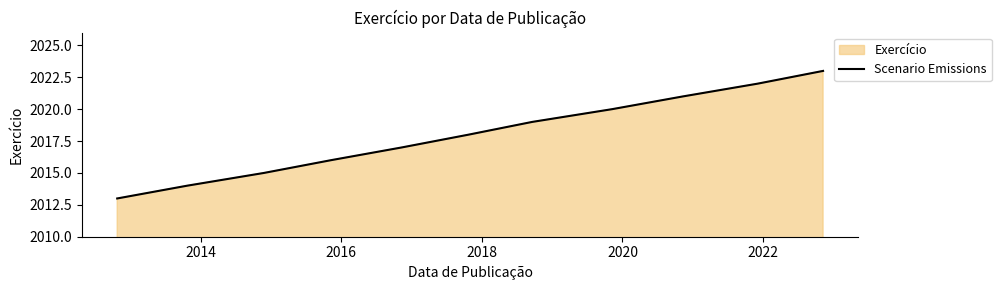

What is the difference between the maximum and minimum values?

10